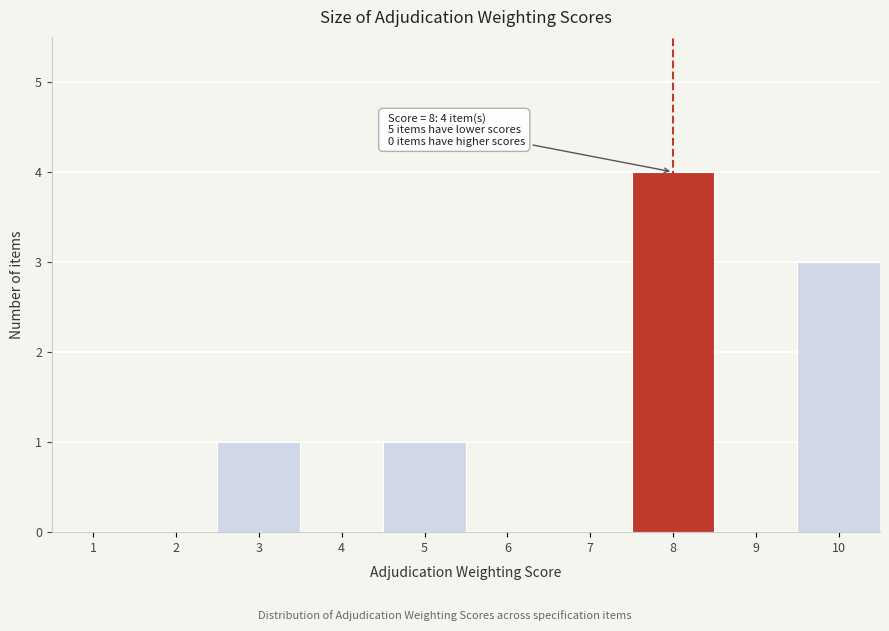

Reading right to left, extract all data points from this chart.

10=3	9=0	8=4	7=0	6=0	5=1	4=0	3=1	2=0	1=0